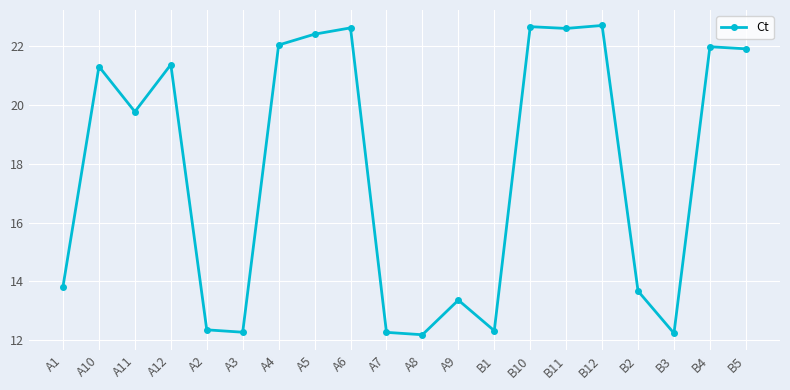

What is the label of the 18th point from the left?

B3